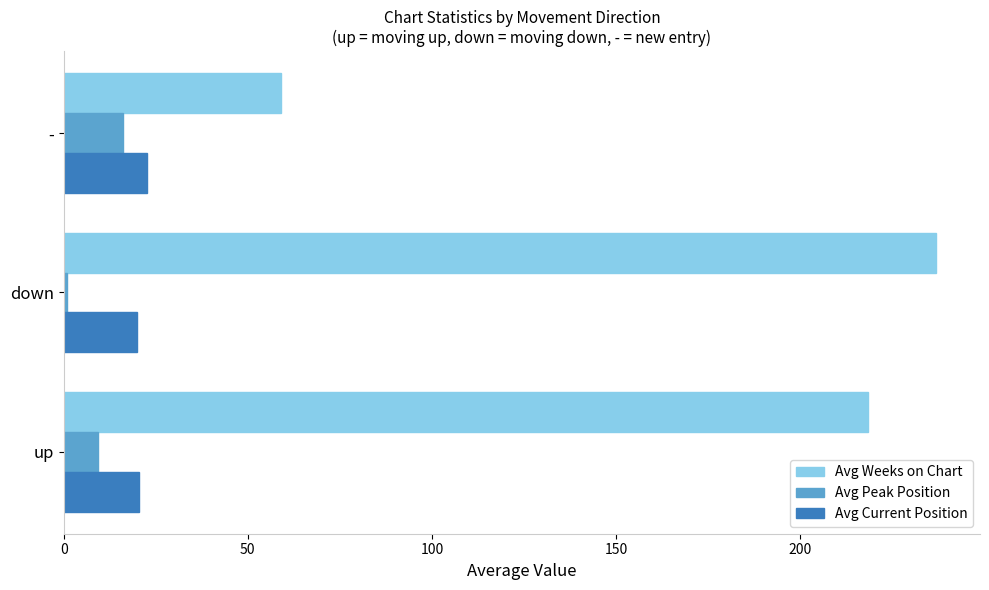

At which category does the chart reach its minimum across all series?

down